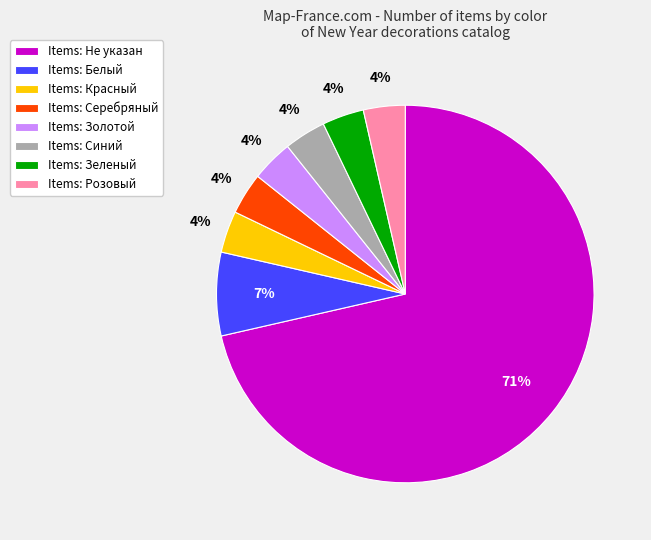

Between Items: Не указан and Items: Зеленый, which is larger?

Items: Не указан